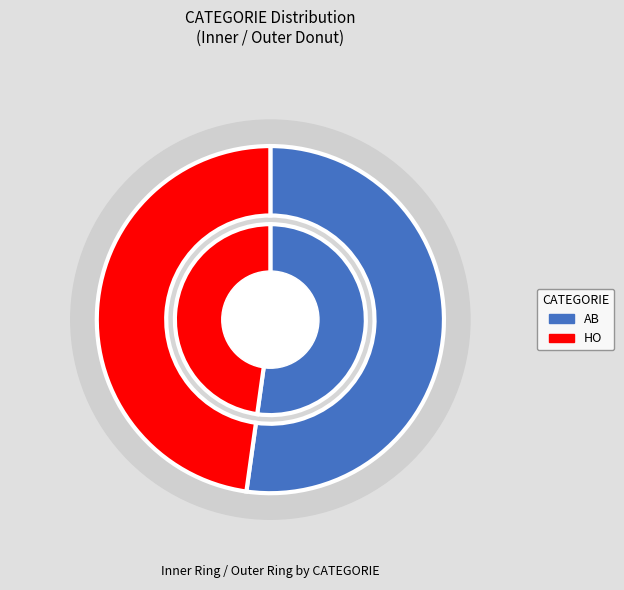

How many segments does this pie chart have?

2